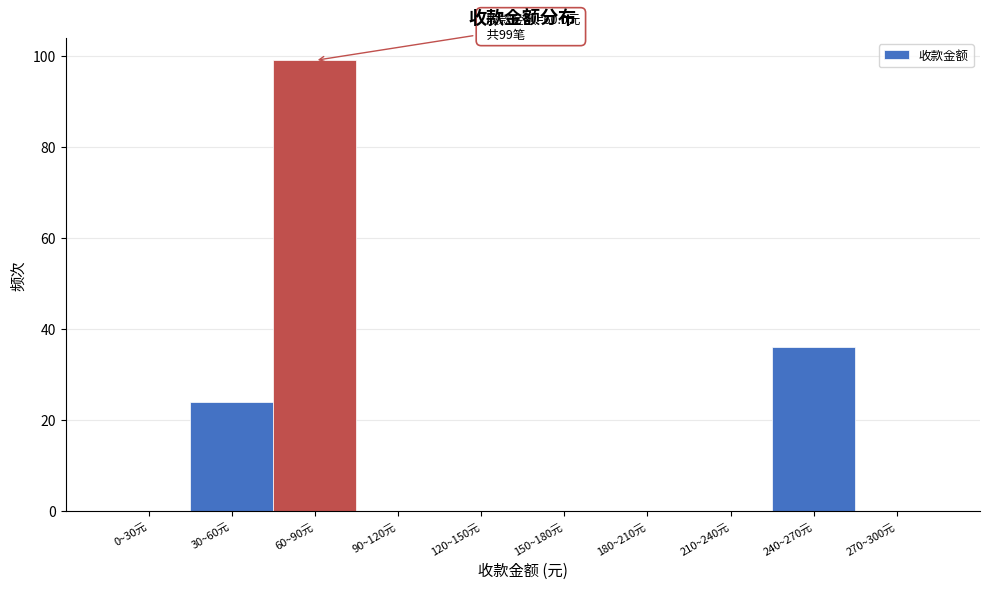

Reading right to left, extract all data points from this chart.

270~300元=0	240~270元=36	210~240元=0	180~210元=0	150~180元=0	120~150元=0	90~120元=0	60~90元=99	30~60元=24	0~30元=0